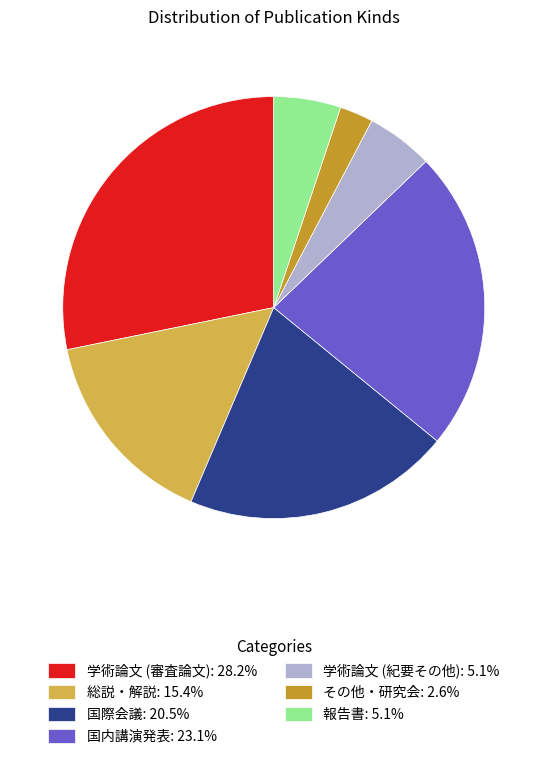

Is it true that 国際会議 is 33% of the pie?

False